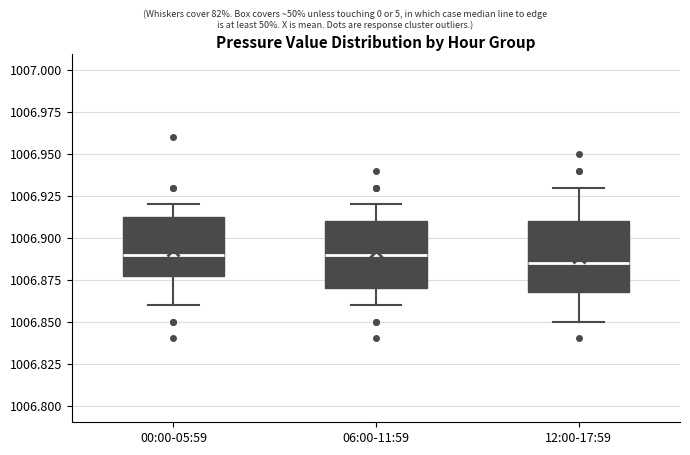

Reading left to right, read every box against the y-axis: the position of its median line, the range the box covers, and the ends of its whiskers. The values are not printed on the chart, so give them approximately, as read against the axis.

00:00-05:59: median 1006.890, box 1006.880 to 1006.915, whiskers 1006.860 to 1006.920
06:00-11:59: median 1006.890, box 1006.870 to 1006.910, whiskers 1006.860 to 1006.920
12:00-17:59: median 1006.885, box 1006.870 to 1006.910, whiskers 1006.850 to 1006.930